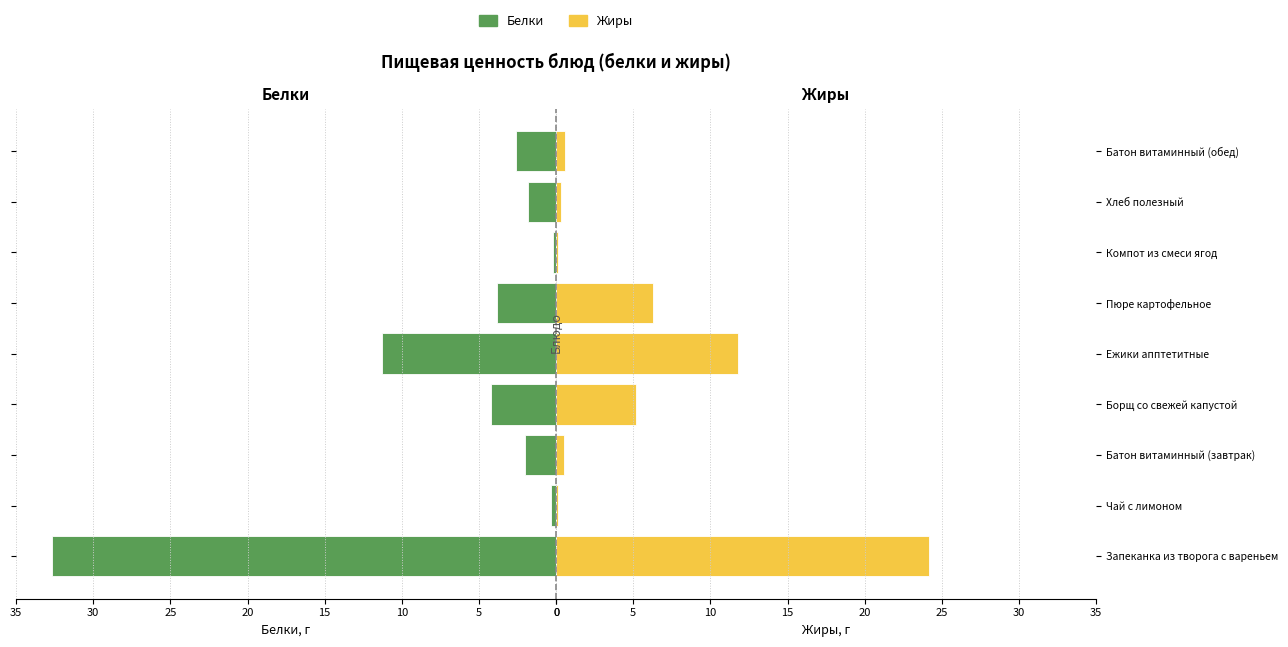

The Белки series shows 7.4 at Ежики апптетитные. True or false?

False